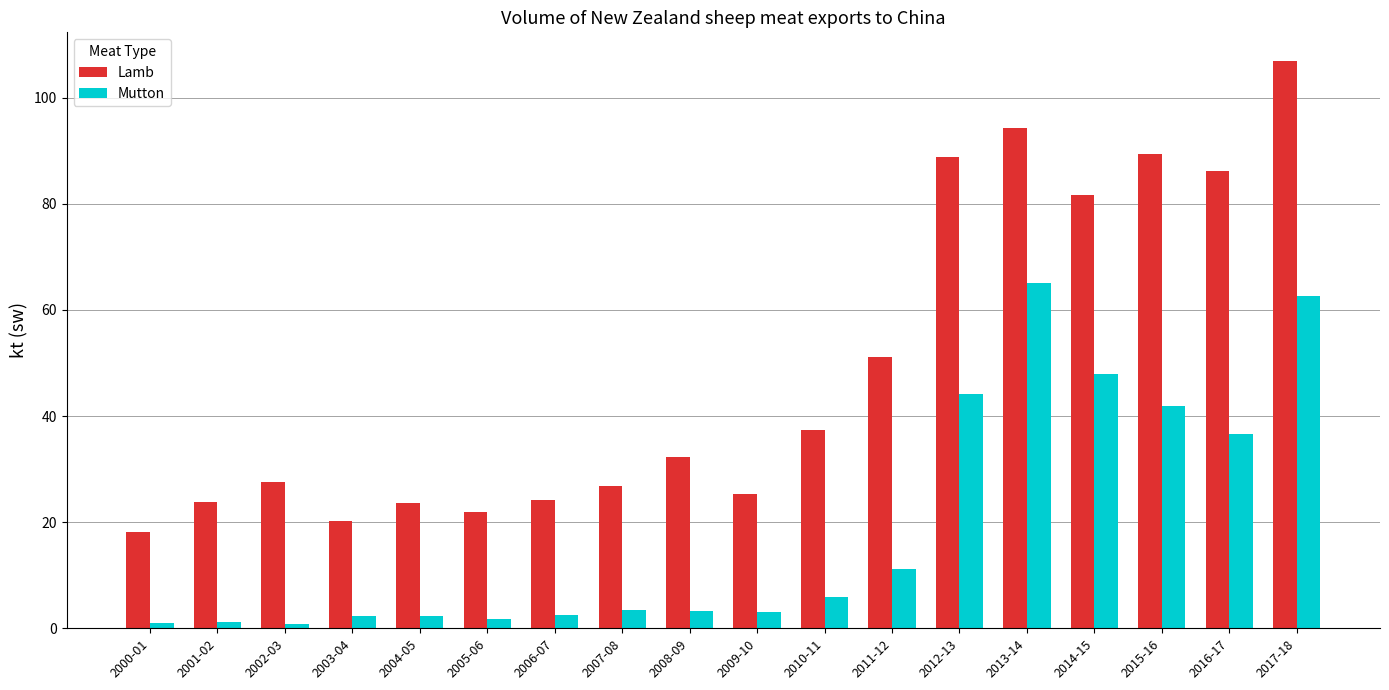

Is it true that Mutton equals 3.0 at 2009-10?

True